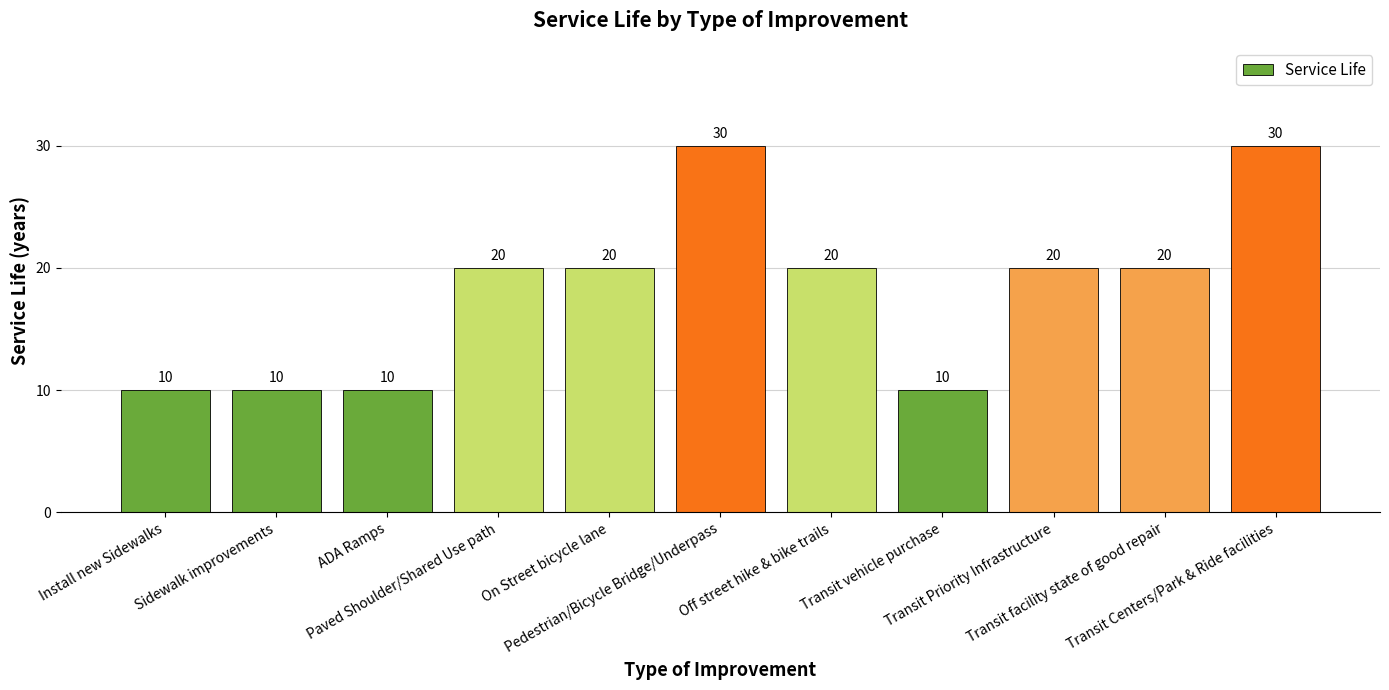

What is the value of the 2nd bar from the left?

10